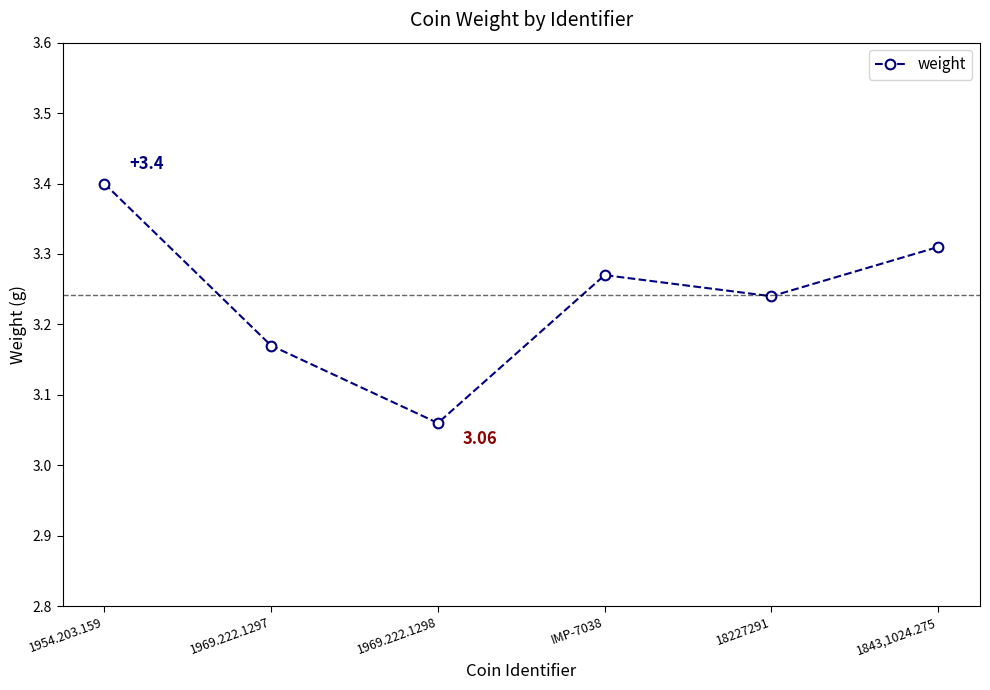

The value at 1969.222.1298 is 1.3. True or false?

False